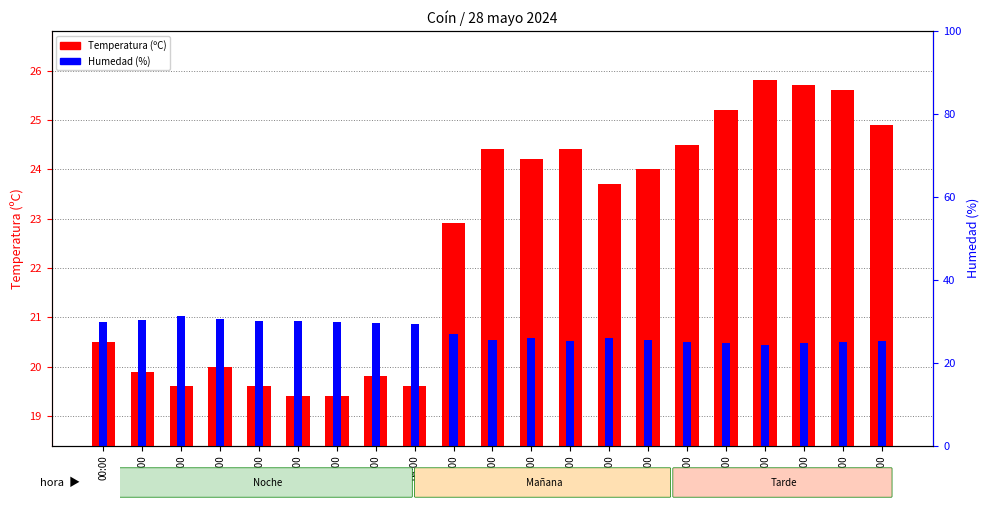

How many groups of bars are there?

21